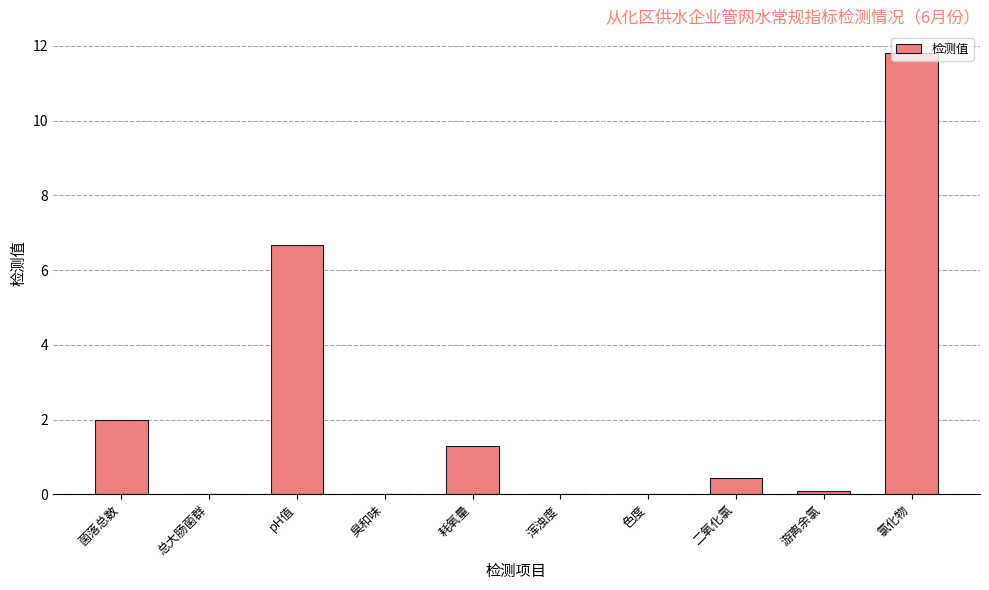

Are the bars horizontal?

No